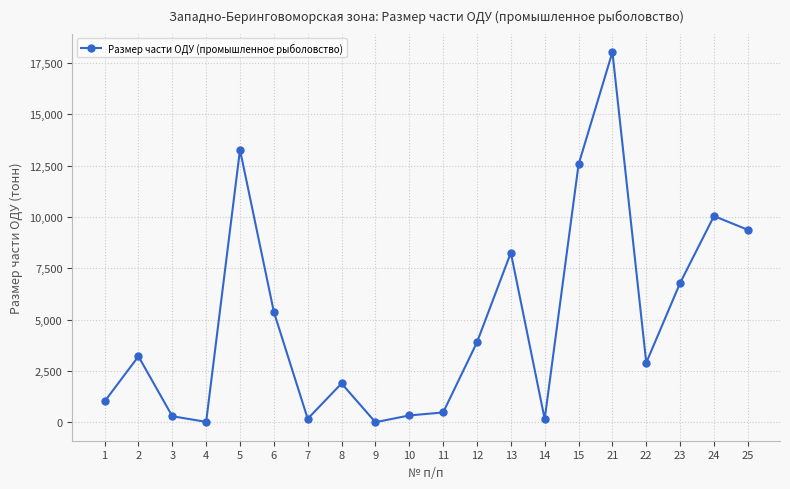

The value at 1 is 1769.8. True or false?

False